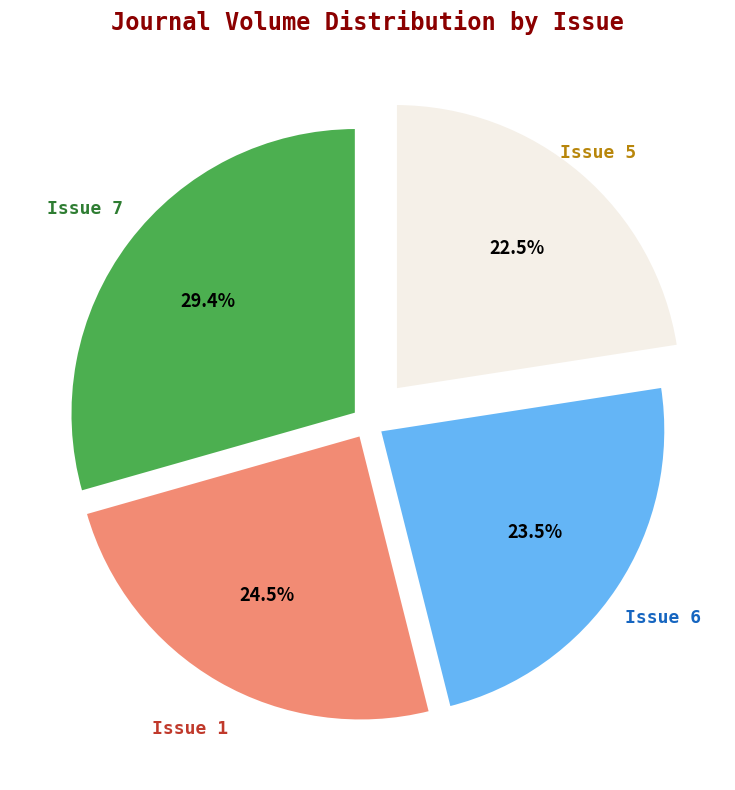

To the nearest percent, what is the average slice percentage?

25%